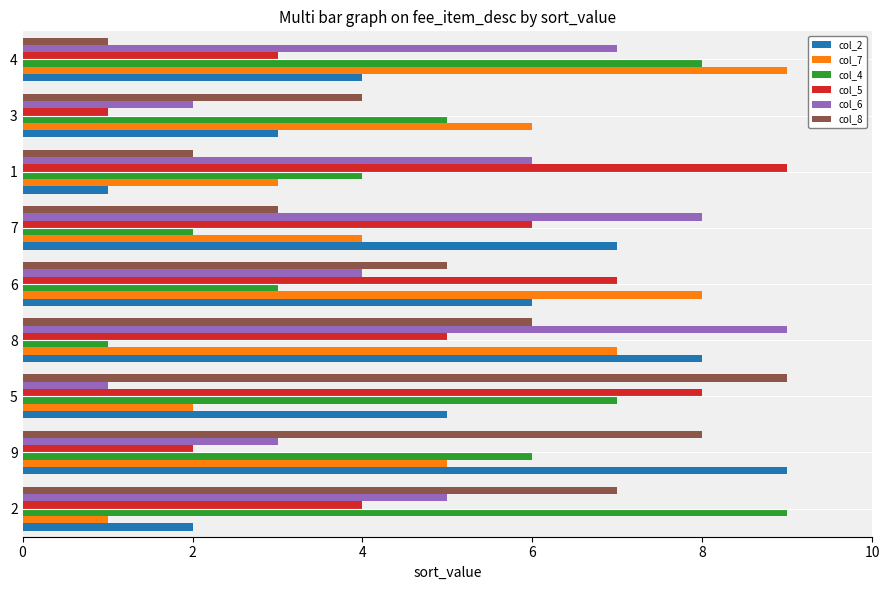

At 7, list the series in order from largest to smallest.

col_6, col_2, col_5, col_7, col_8, col_4